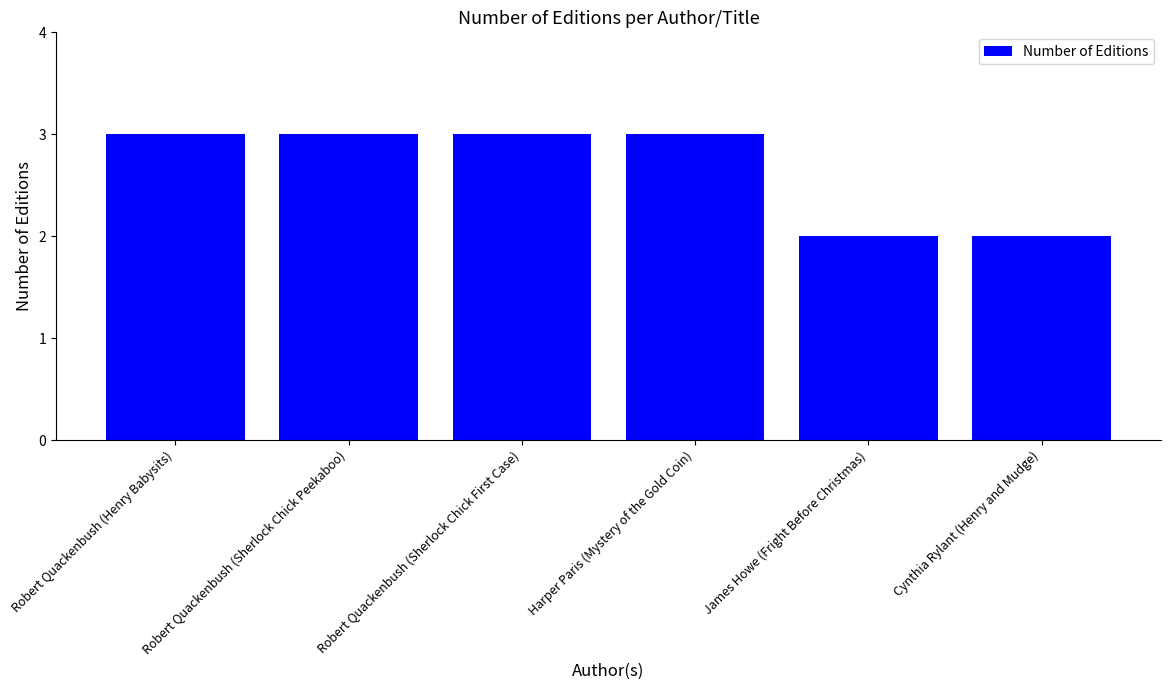

What is the difference between the second highest and second lowest values?

1